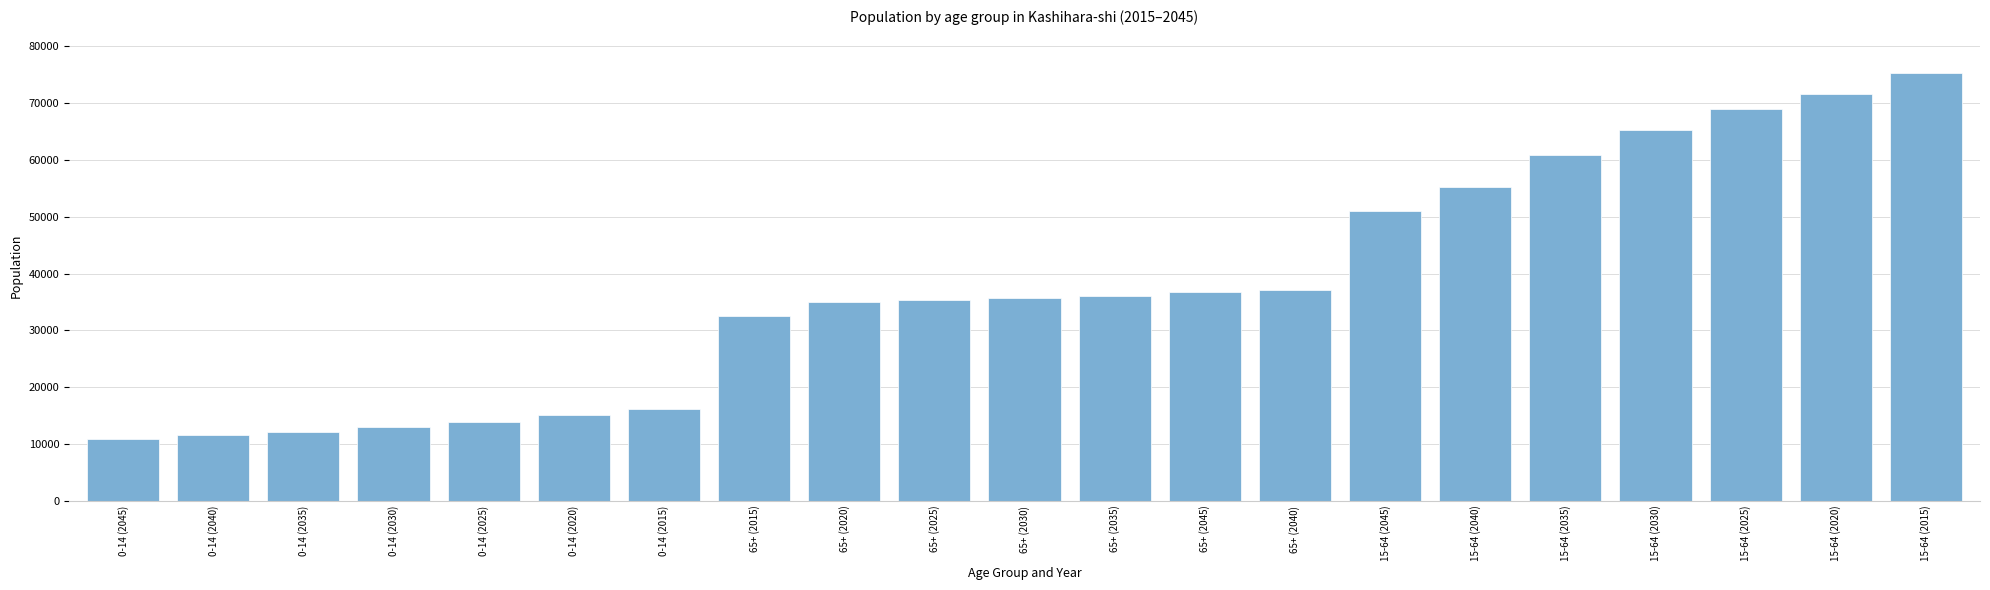

Are the bars horizontal?

No